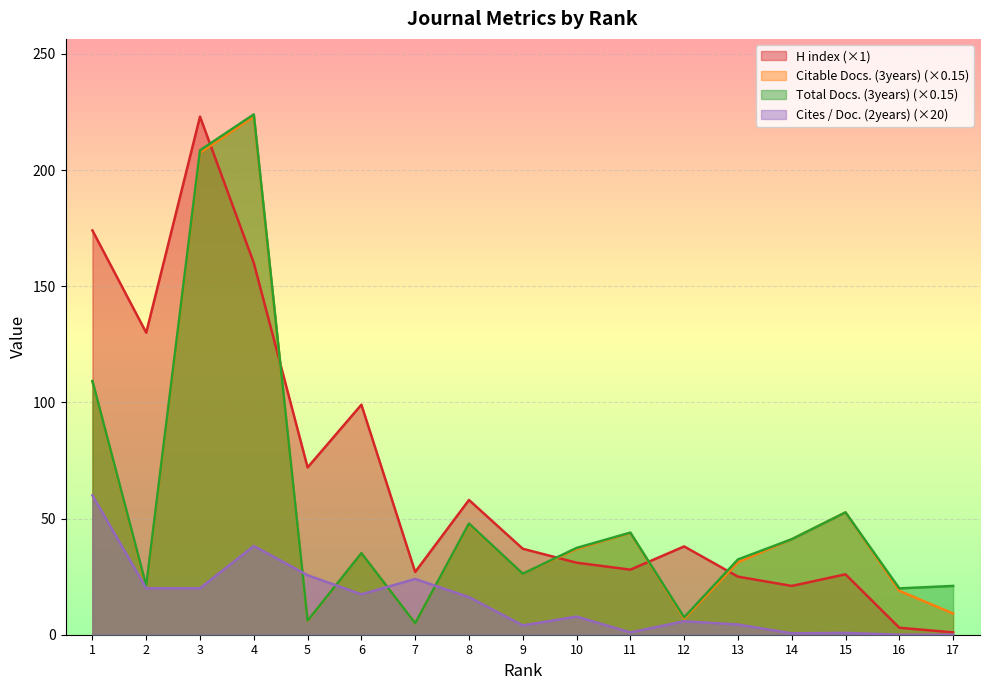

Which series has the largest total across all categories?

H index (×1)